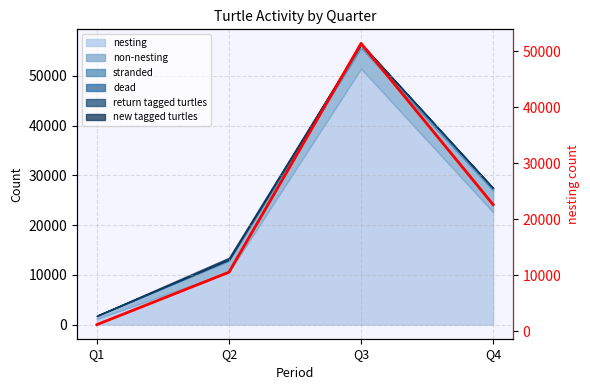

True or false: the data has more than 0 interior local peaks.

True